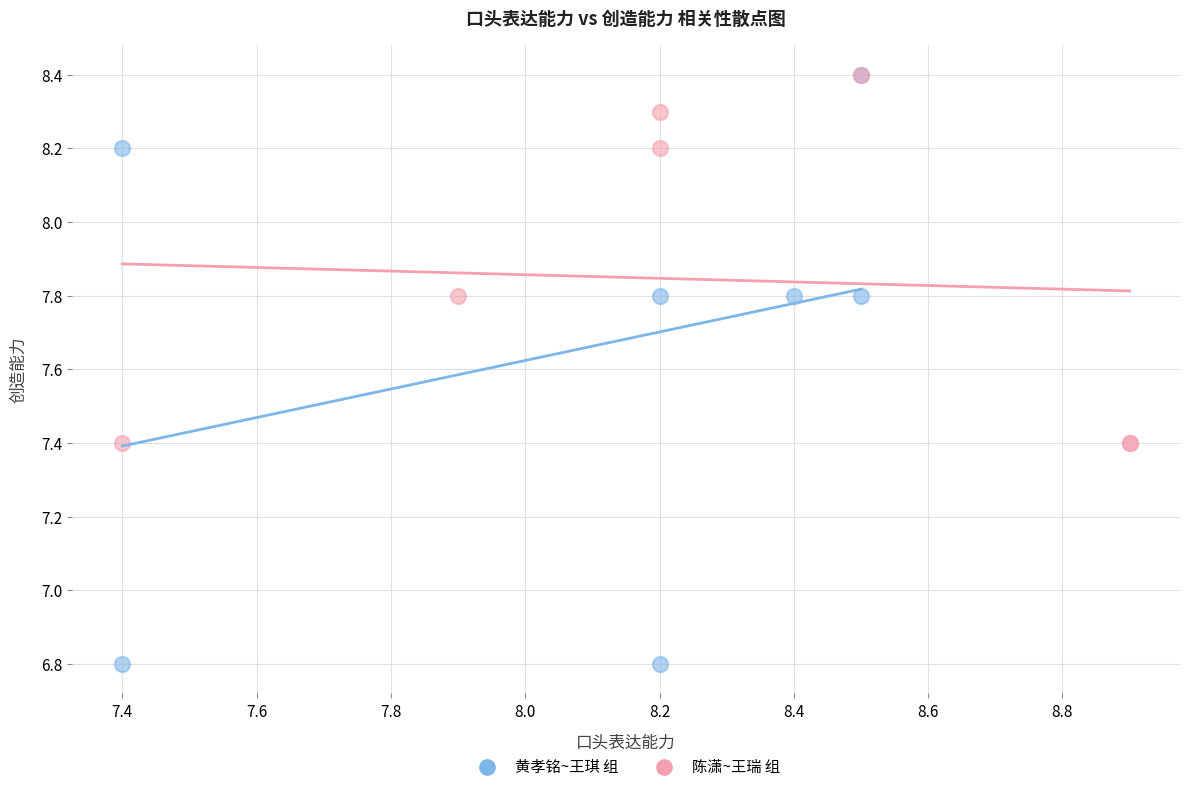

Which series has the widest spread of Y values?

黄孝铭~王琪 组